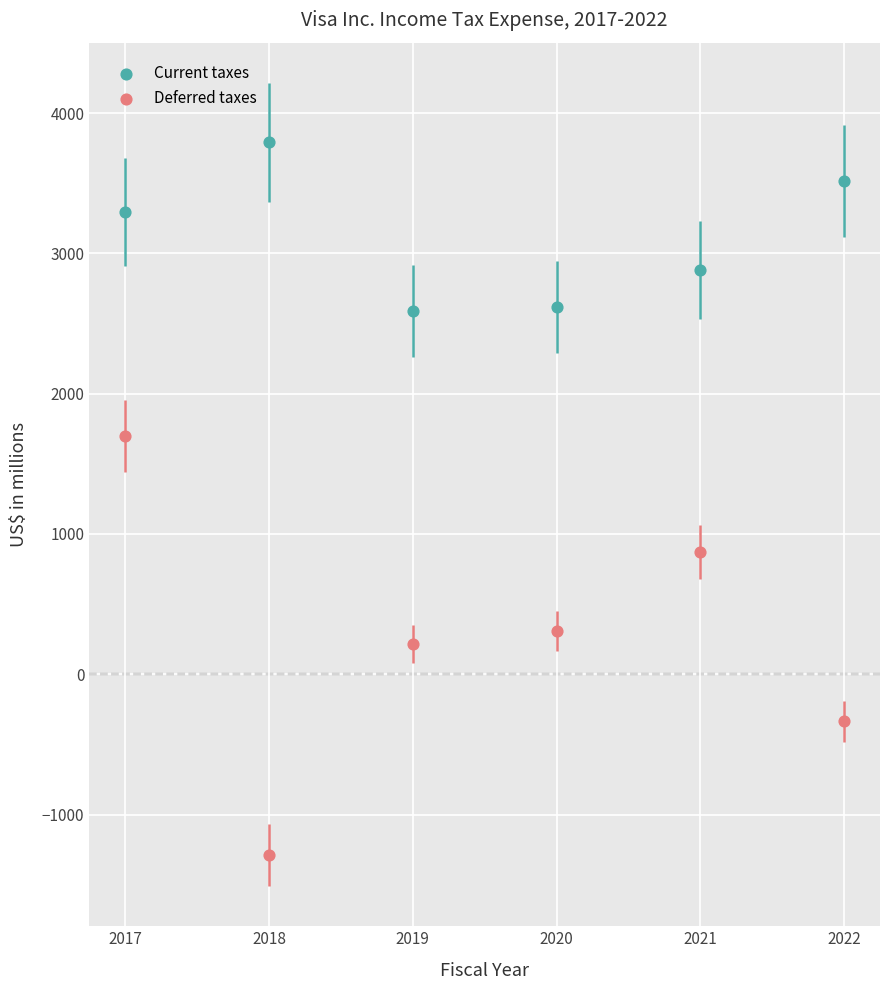

Which series reaches the maximum Y coordinate?

Current taxes